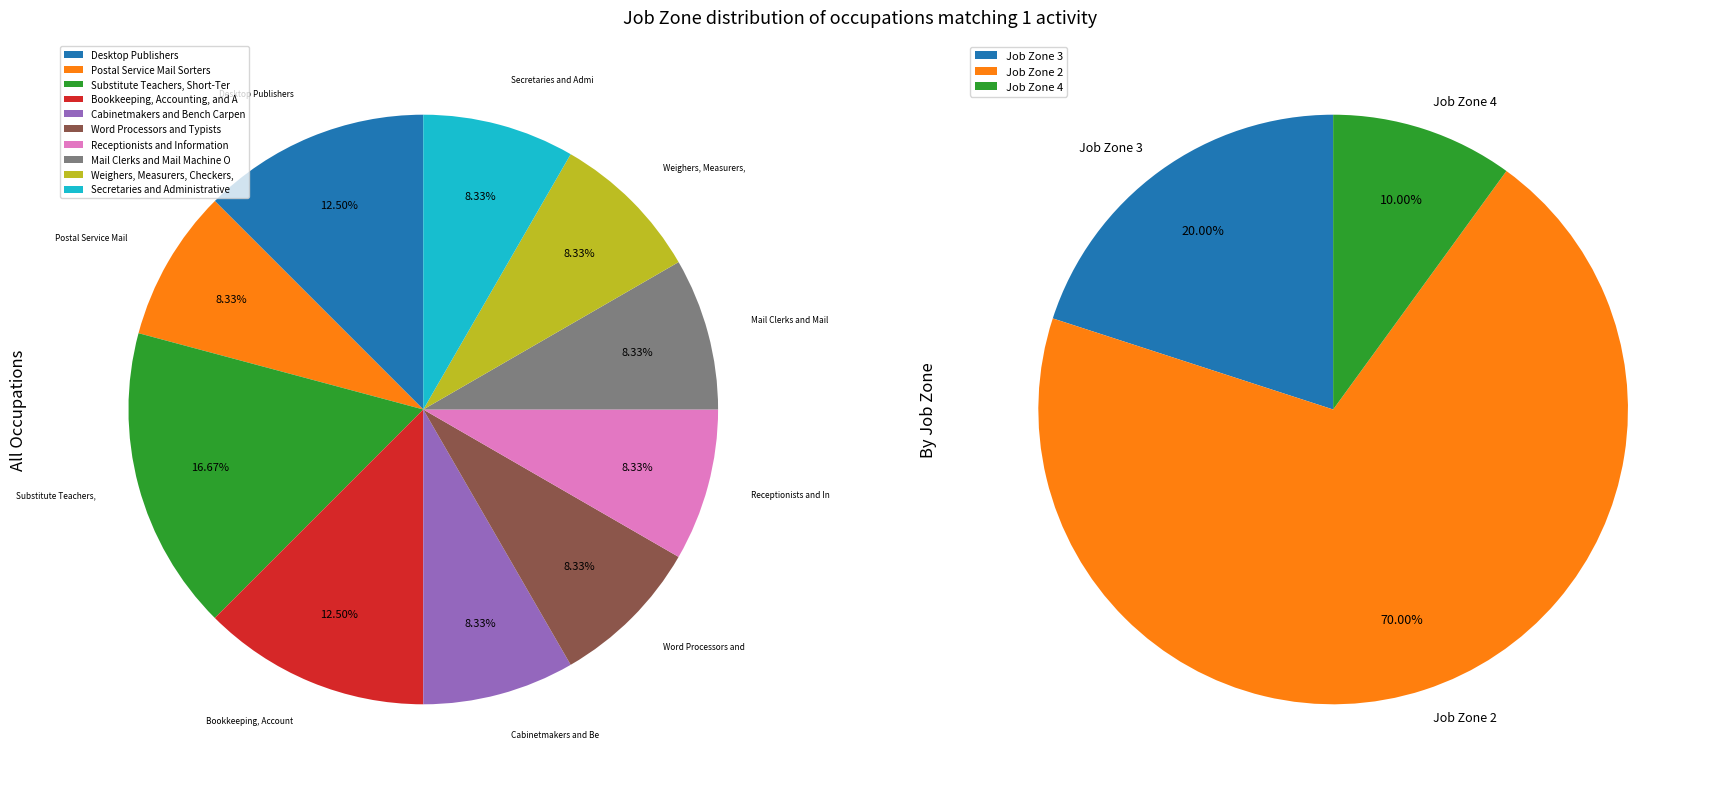

What portion of the pie excludes Secretaries and Administrative Assistants?

91.7%